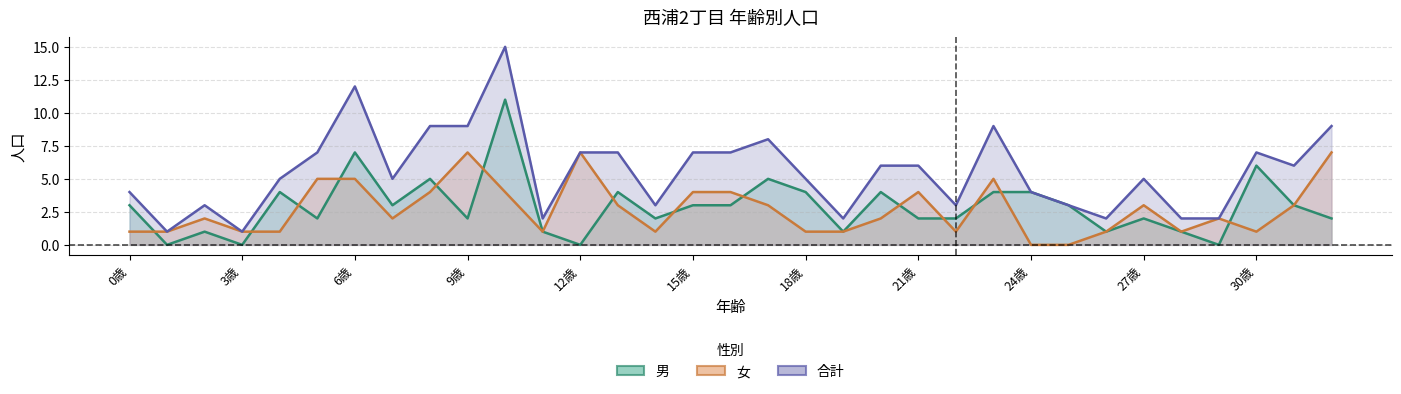

At which category is the sum across all series the highest?

10歳